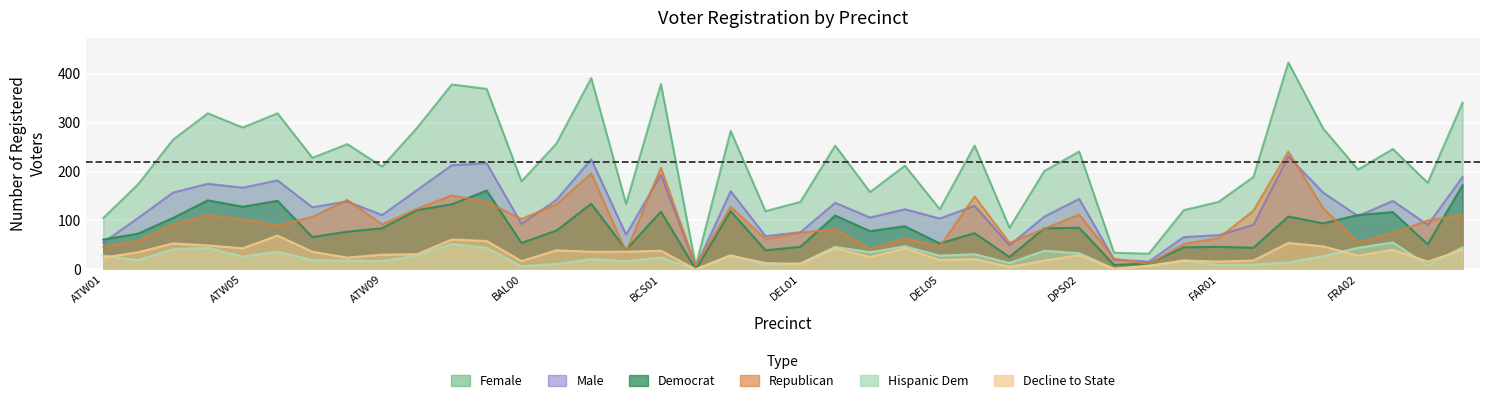

Which category has the lowest value across all series?

BCS02